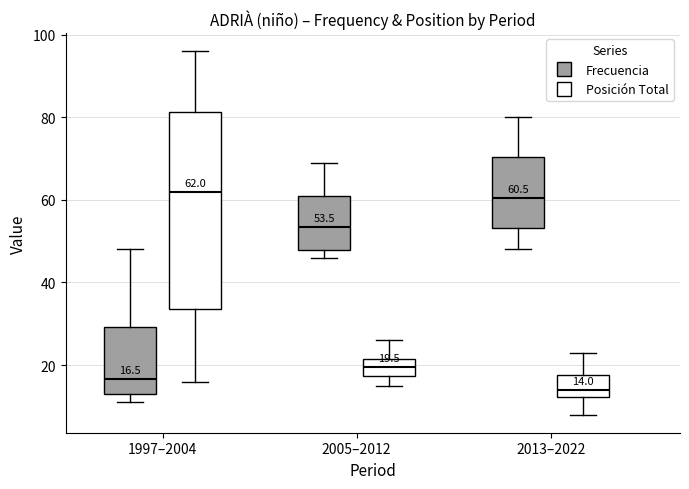

Which box is the tallest, from its lower edge to its upper edge?

1997–2004 (Posición Total)